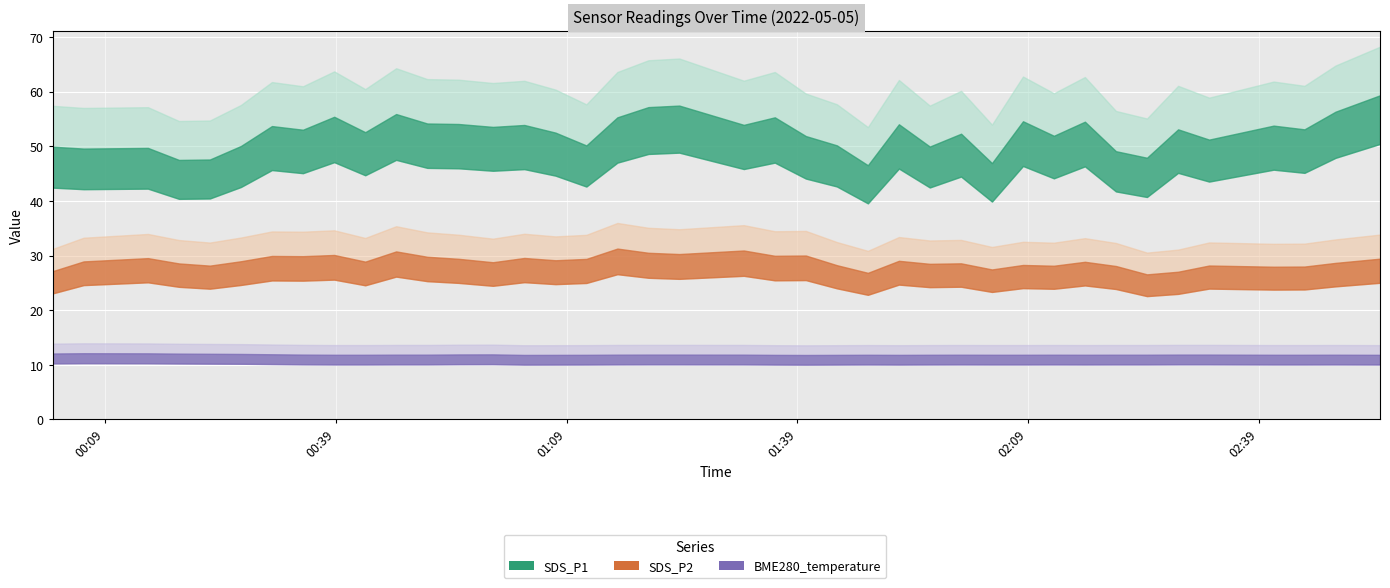

Which series has the largest range (max minus min)?

SDS_P1